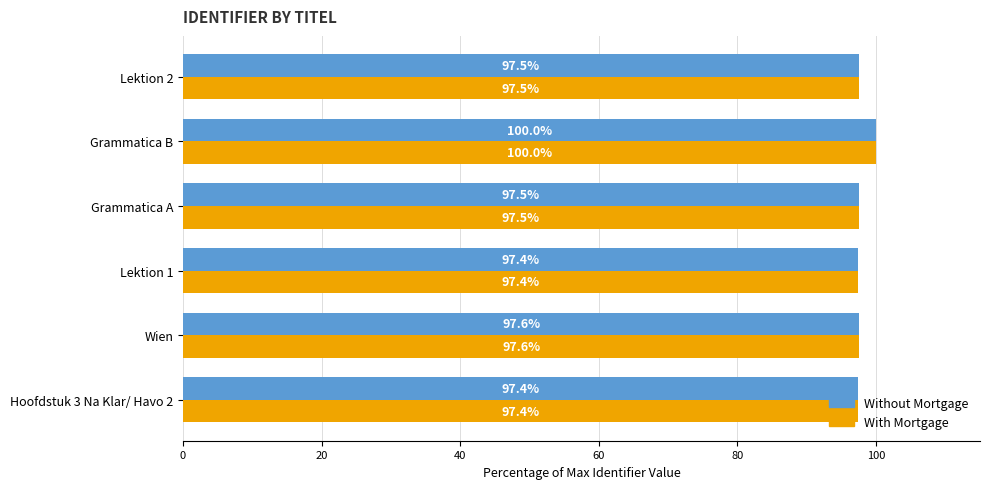

How many With Mortgage values are between 97 and 98?

5